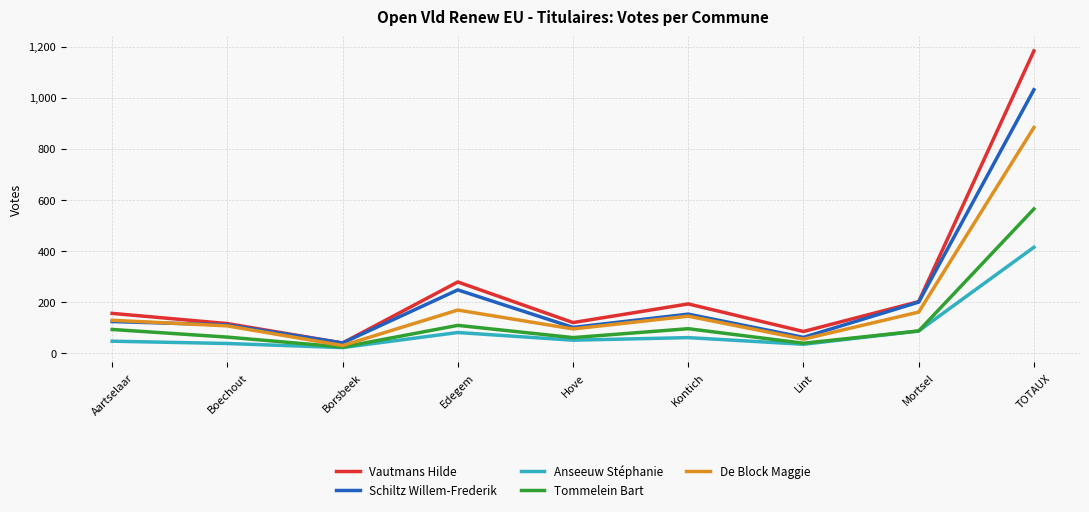

List the series in order of their overall mean, lowest first.

Anseeuw Stéphanie, Tommelein Bart, De Block Maggie, Schiltz Willem-Frederik, Vautmans Hilde